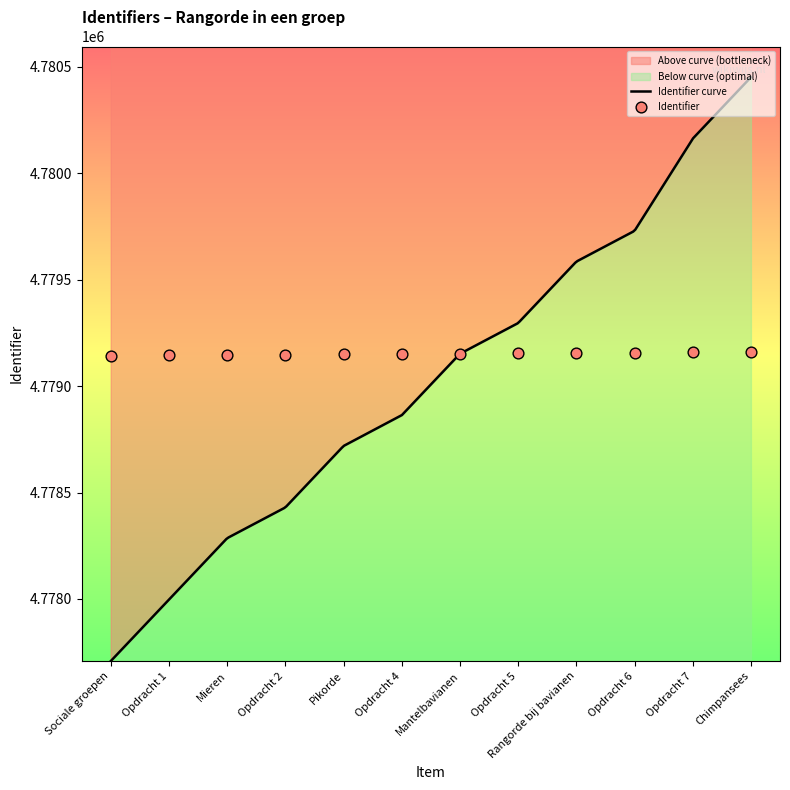

What is the change in value from Sociale groepen to Pikorde?

+7